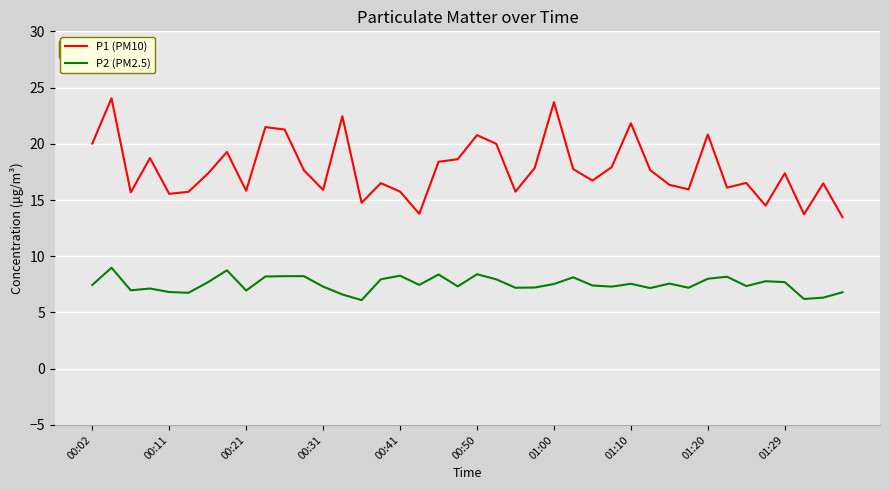

What is the minimum value shown in the chart?

6.1